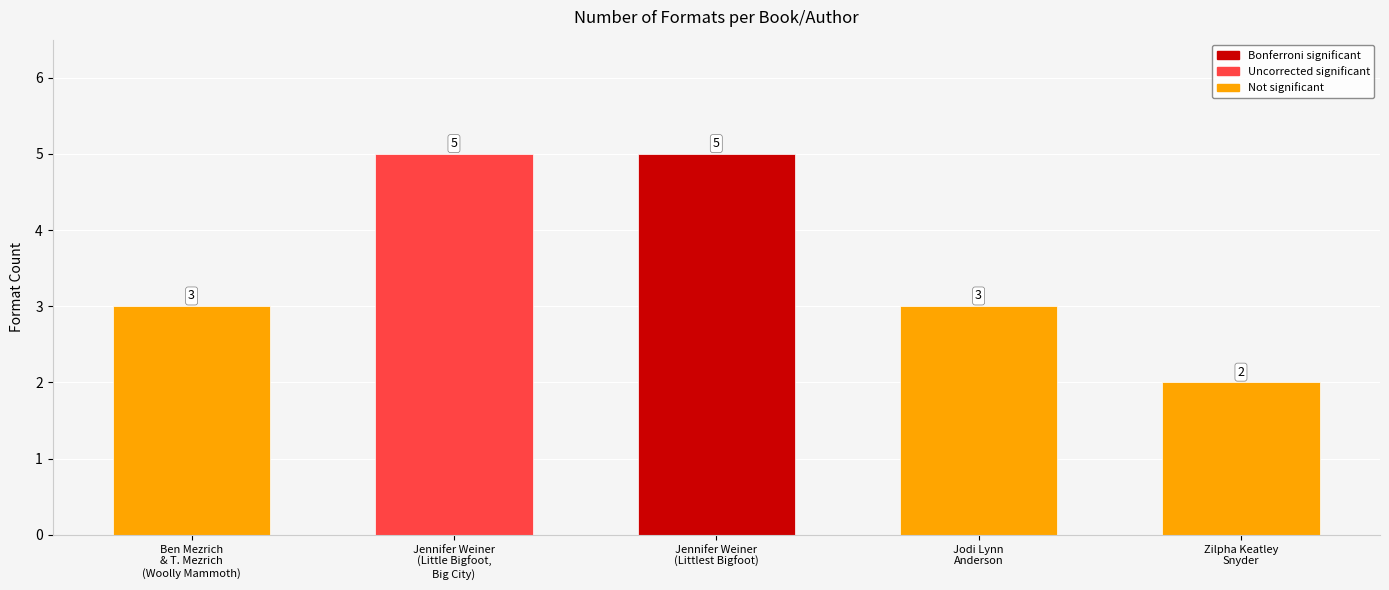

Count the number of data series in this chart.

1